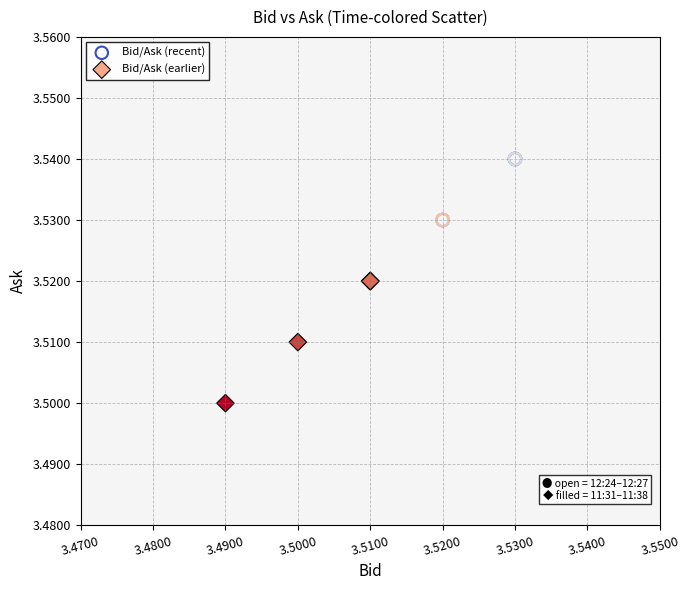

Which series has the largest Y range (max minus min)?

Bid/Ask (earlier)